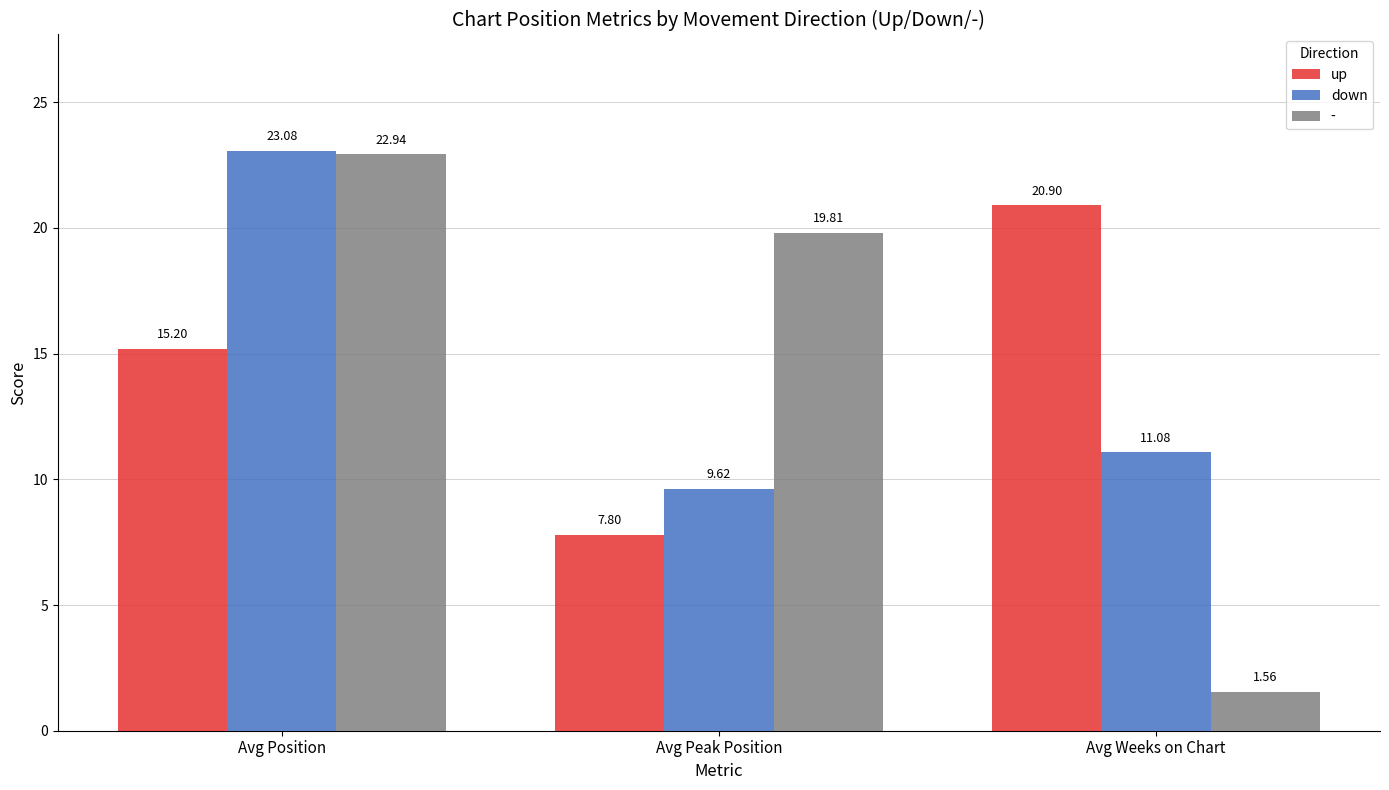

Which series has the largest range (max minus min)?

-